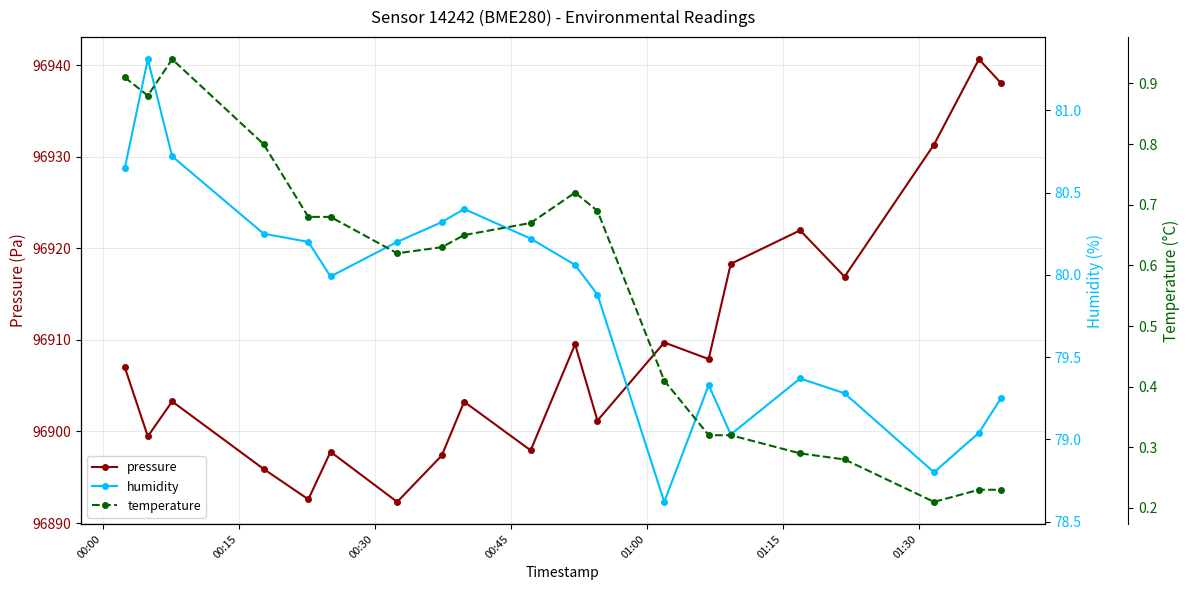

How many interior local peaks does the pressure series have?

7